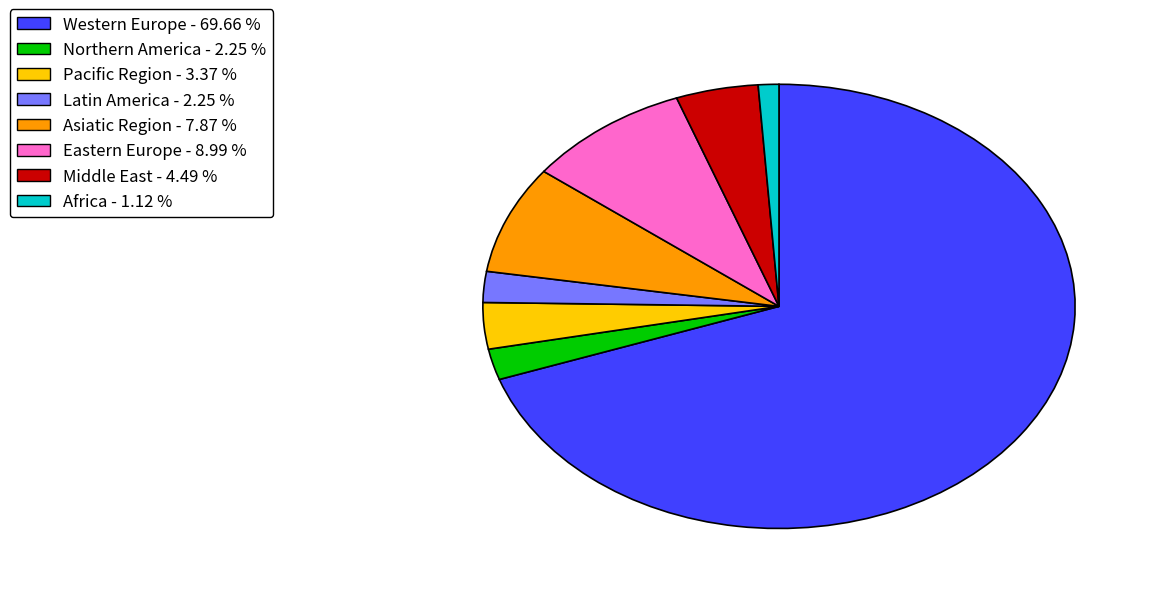

Do Northern America and Middle East together represent more than half of the pie?

No